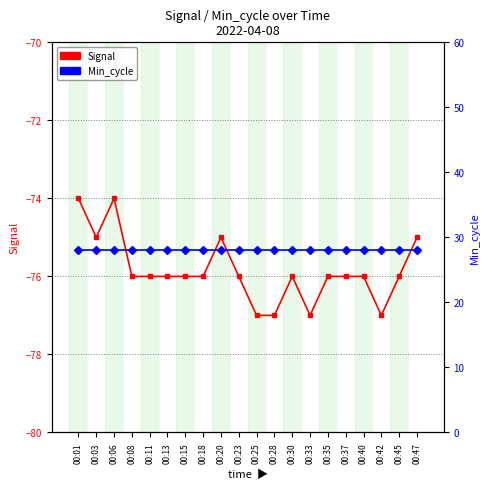

What is the greatest value displayed?

28